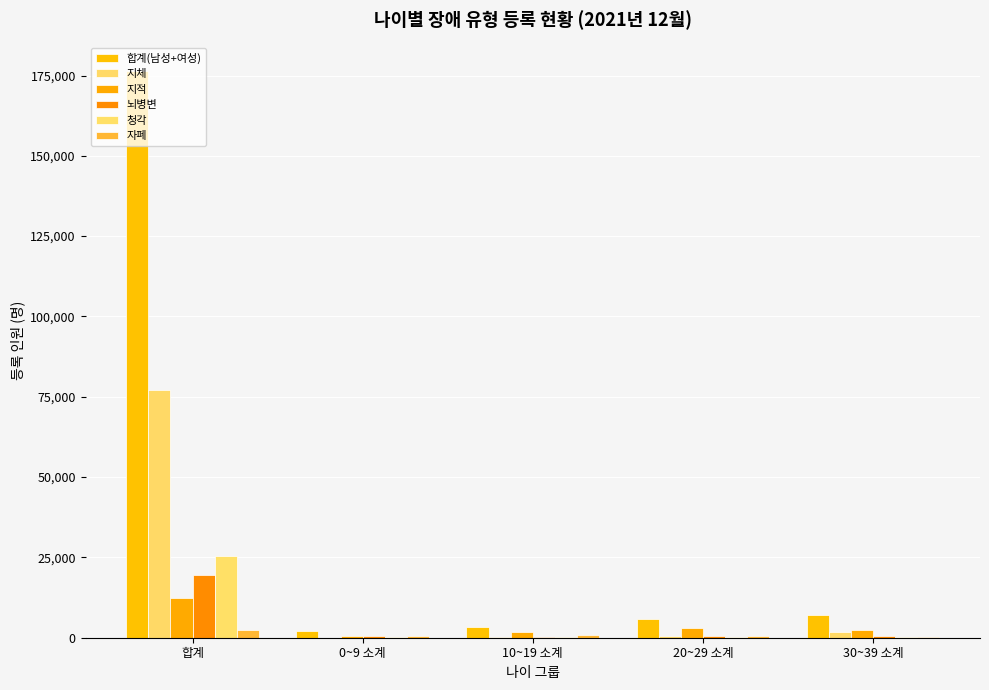

What is the label of the 1st bar from the left?

합계